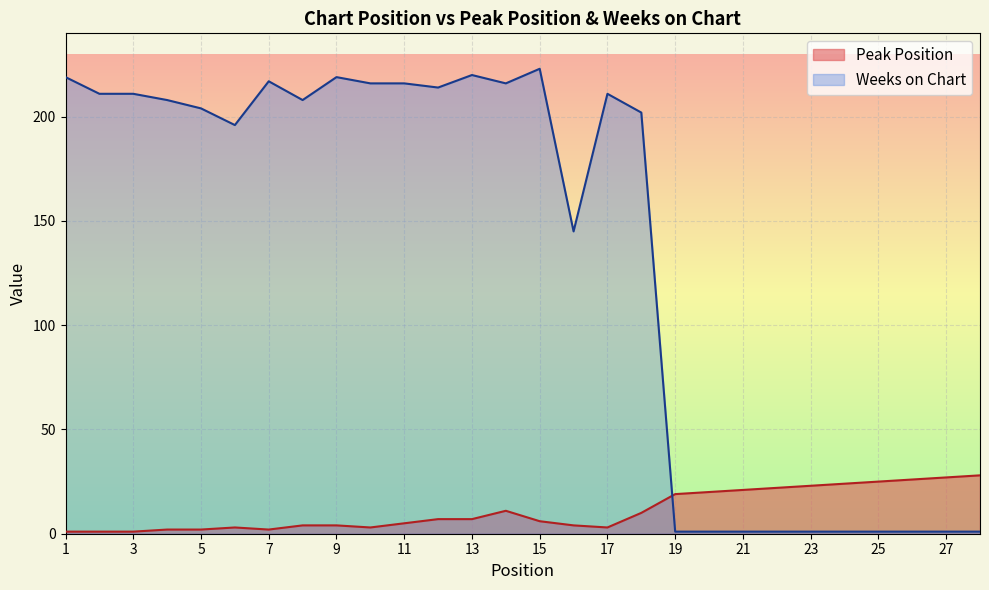

What are all the series names shown in the legend?

Peak Position, Weeks on Chart